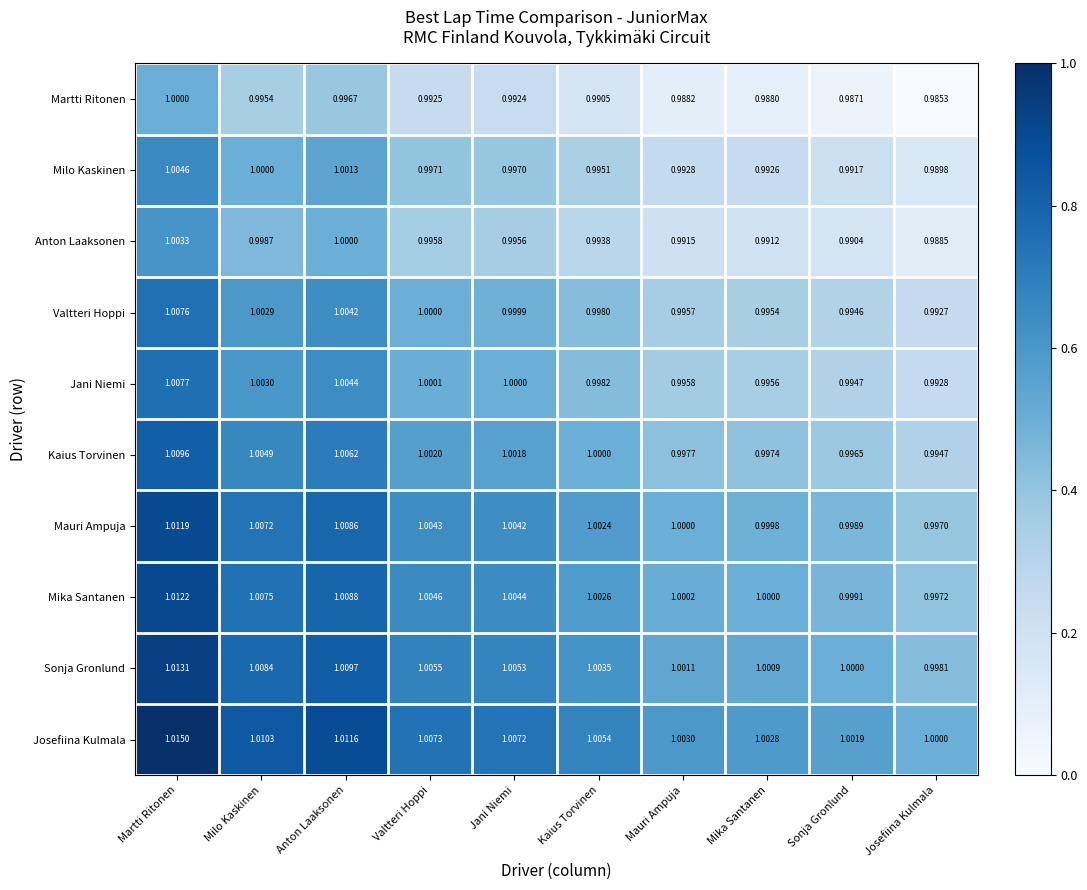

At which category is the sum across all series the highest?

Martti Ritonen